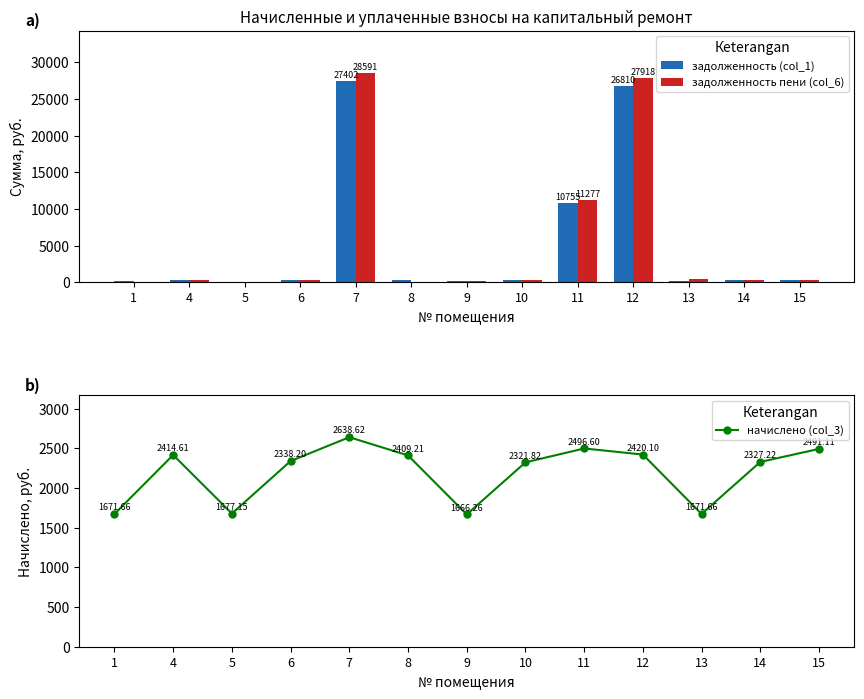

Reading left to right, extract all data points from this chart.

задолженность (col_1): 1=185.7	4=236.6	5=0.0	6=259.8	7=27402.0	8=268.2	9=185.1	10=257.9	11=10754.9	12=26810.3	13=185.7	14=258.6	15=276.8
задолженность пени (col_6): 1=0.0	4=268.3	5=0.0	6=259.8	7=28591.5	8=0.0	9=185.1	10=258.0	11=11276.6	12=27918.4	13=371.2	14=258.6	15=276.8
начислено (col_3): 1=1671.7	4=2414.6	5=1677.2	6=2338.2	7=2638.6	8=2409.2	9=1666.3	10=2321.8	11=2496.6	12=2420.1	13=1671.7	14=2327.2	15=2491.1